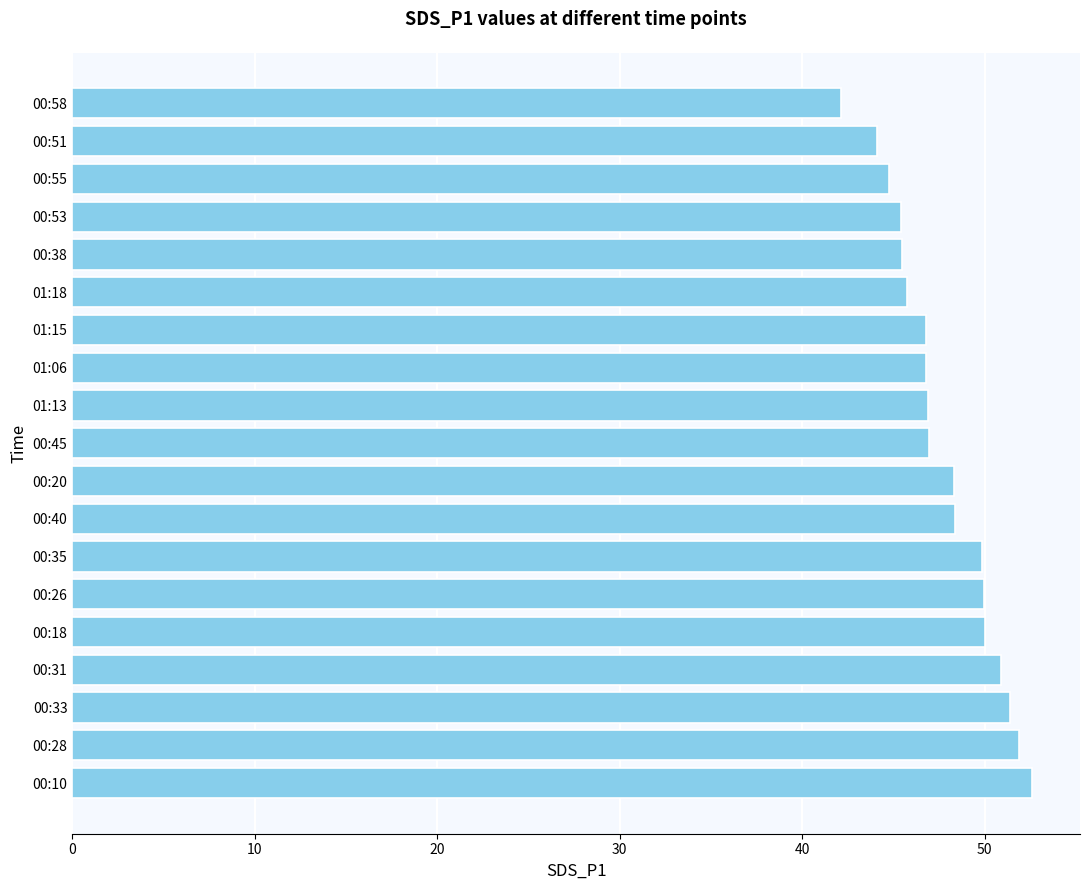

What is the maximum value shown in the chart?

52.6